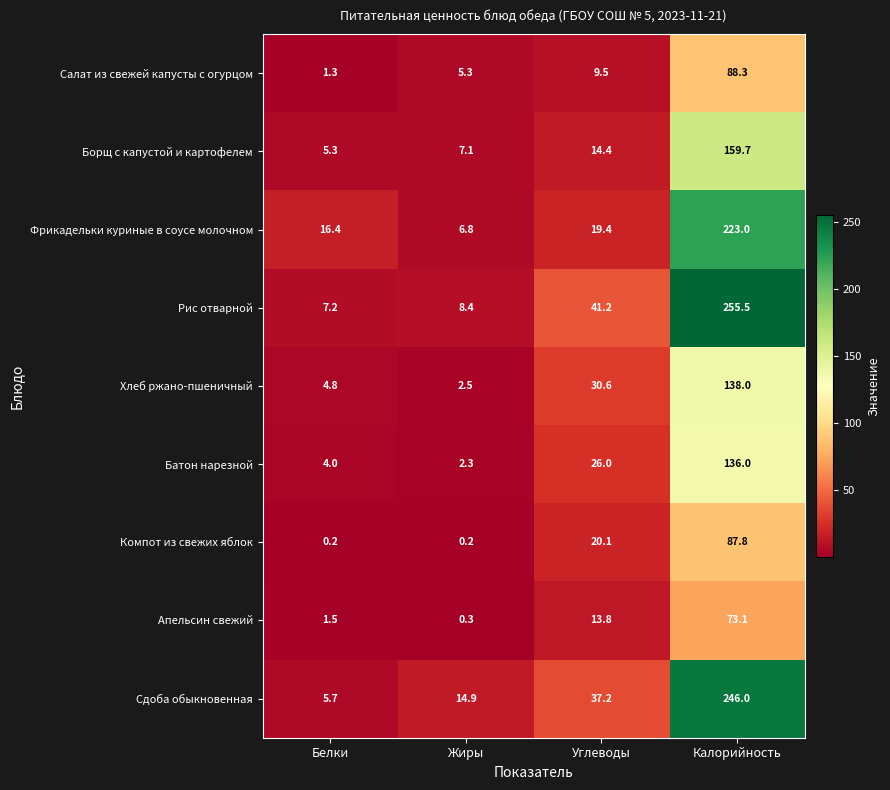

Which label corresponds to the largest value in the chart?

Калорийность